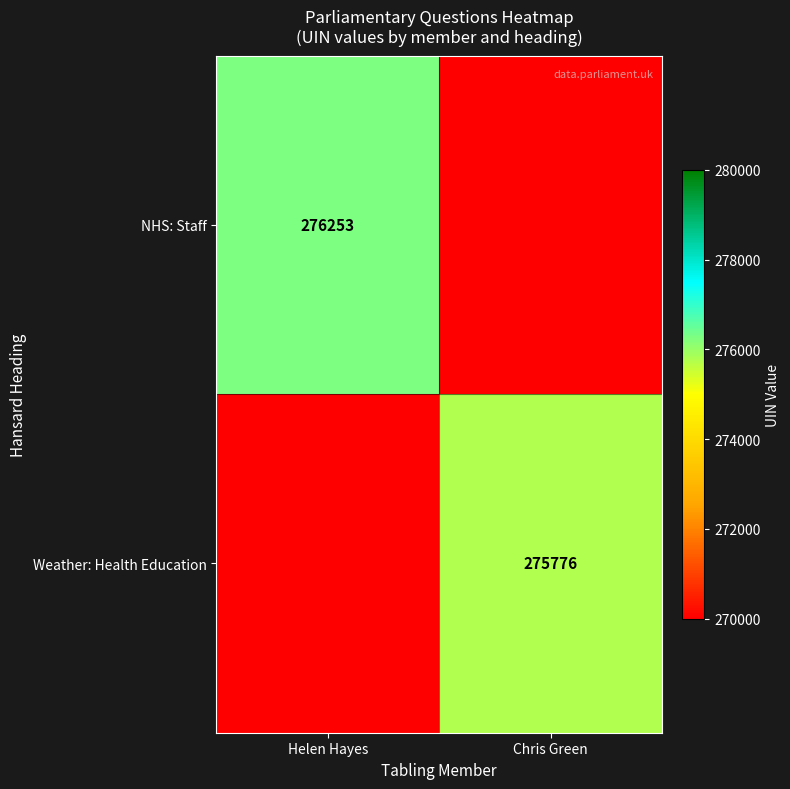

True or false: NHS: Staff has a value of 276253 at Helen Hayes.

True